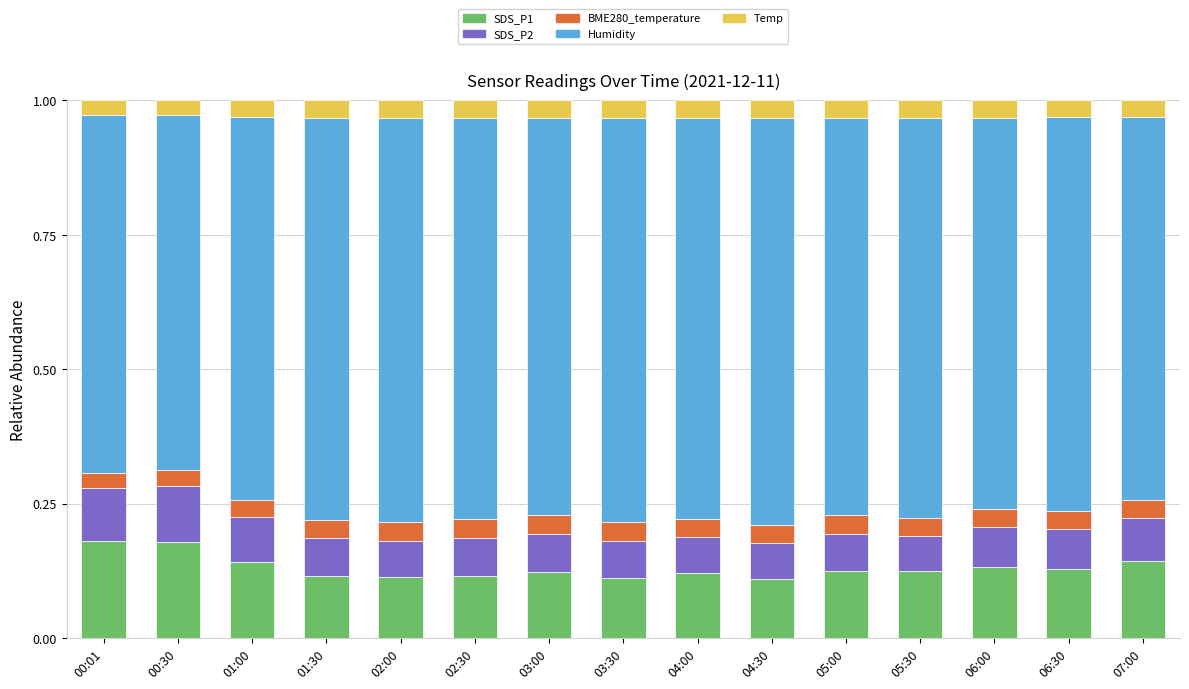

What is the total value across all series at 04:00?

1.0